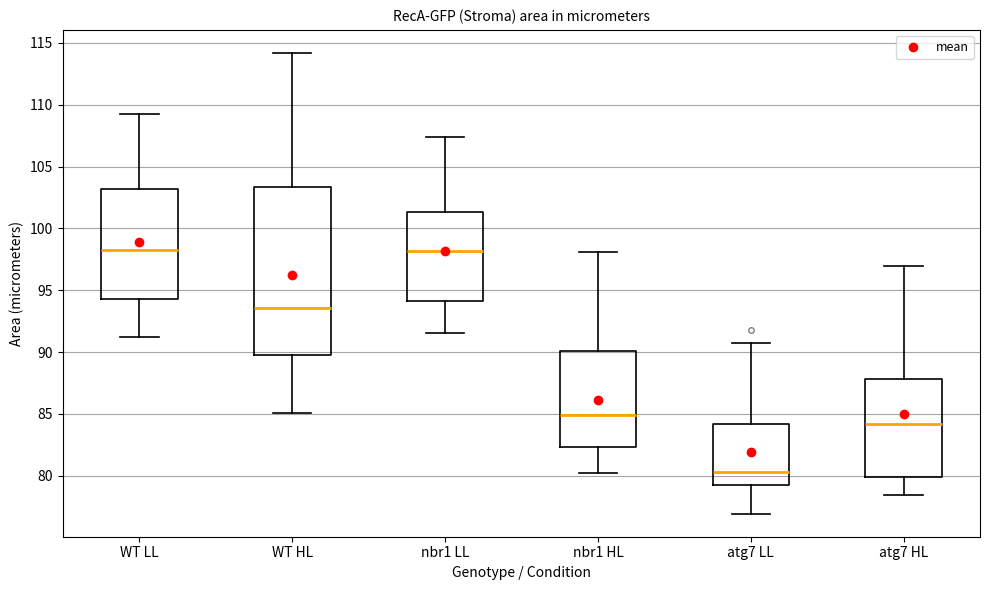

Where does the median line of the box for atg7 HL sit on the y-axis? The values are not printed on the chart, so give them approximately, as read against the axis.

84.0